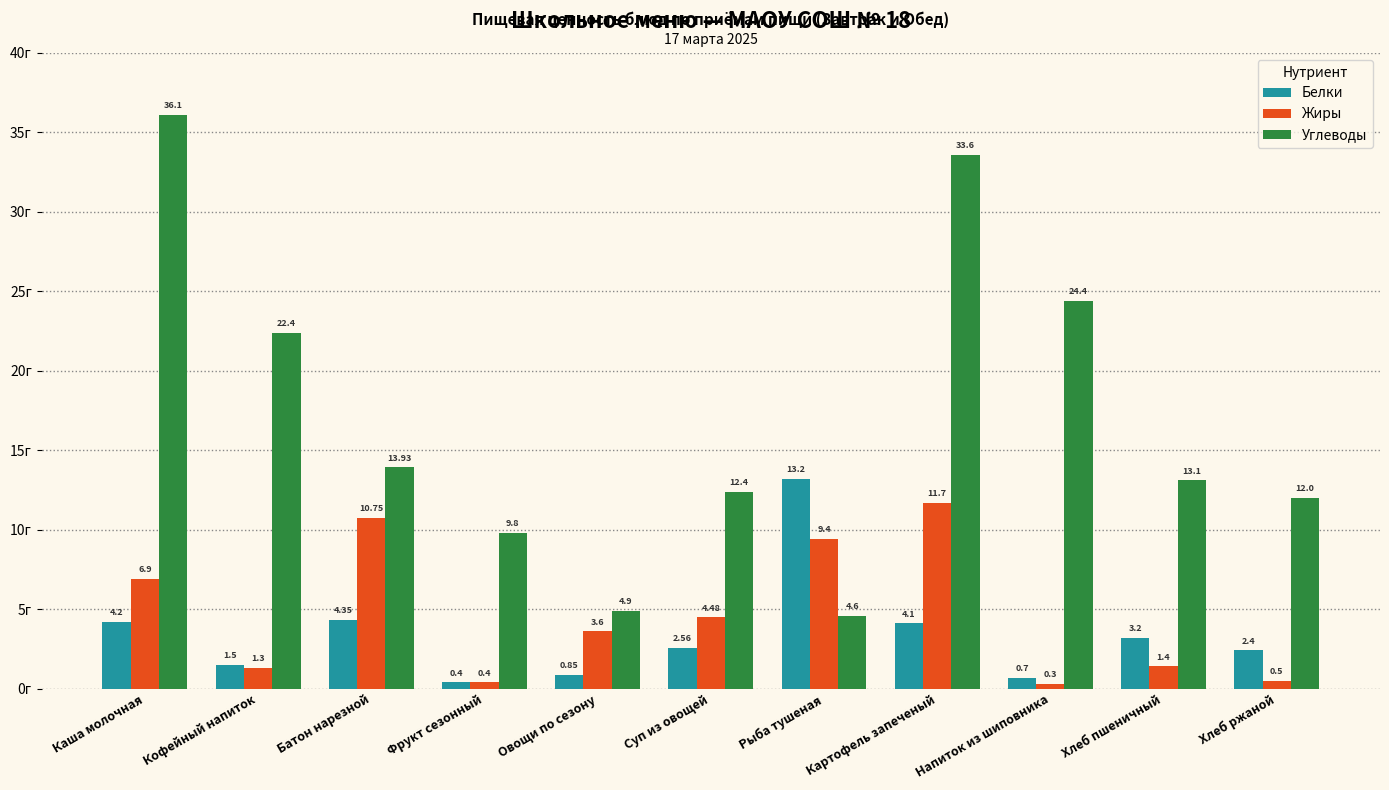

What is the label of the 7th bar from the left?

Рыба тушеная